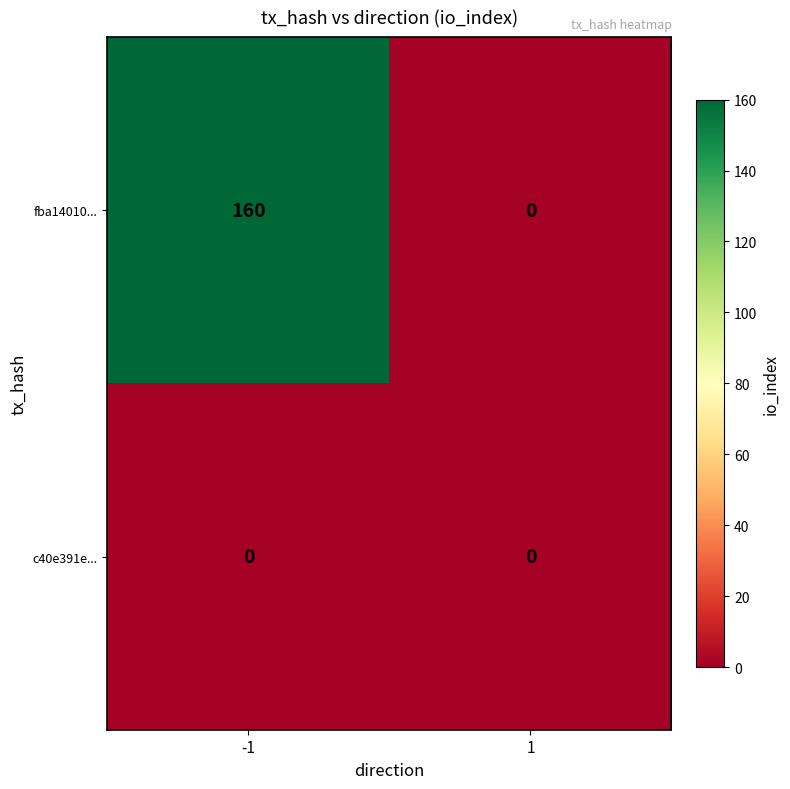

Reading left to right, extract all data points from this chart.

fba14010...: 160	0
c40e391e...: 0	0